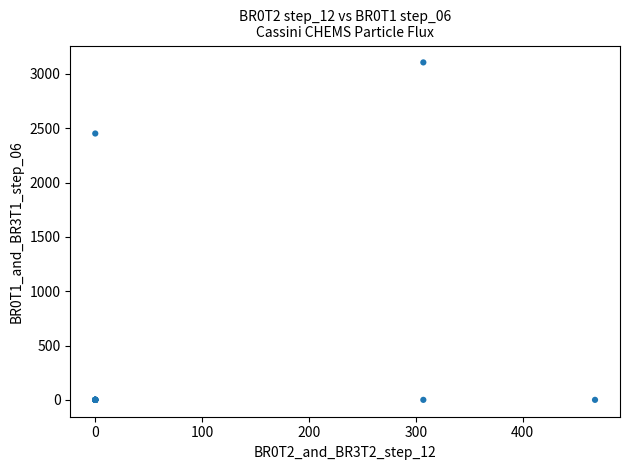

What Y value in the scatter plot is closest to 1553?

2452.1